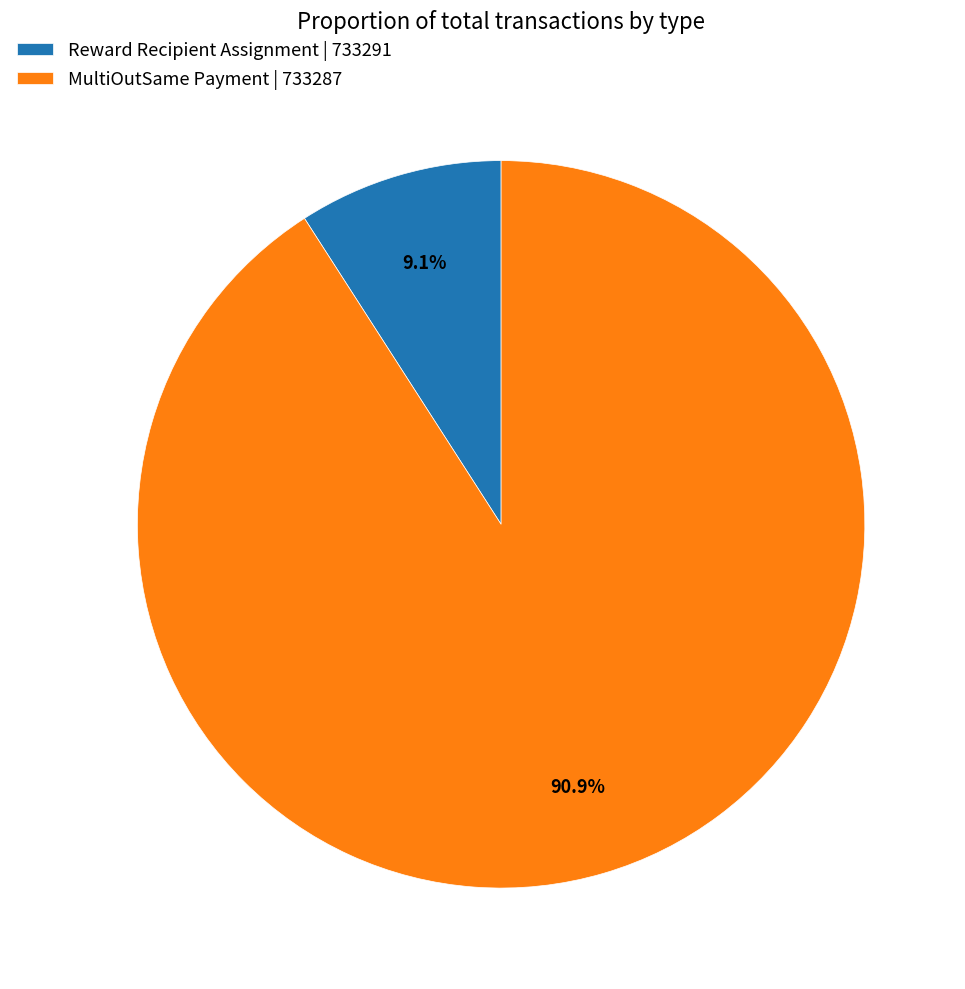

What is the smallest slice in the pie chart?

Reward Recipient Assignment | 733291